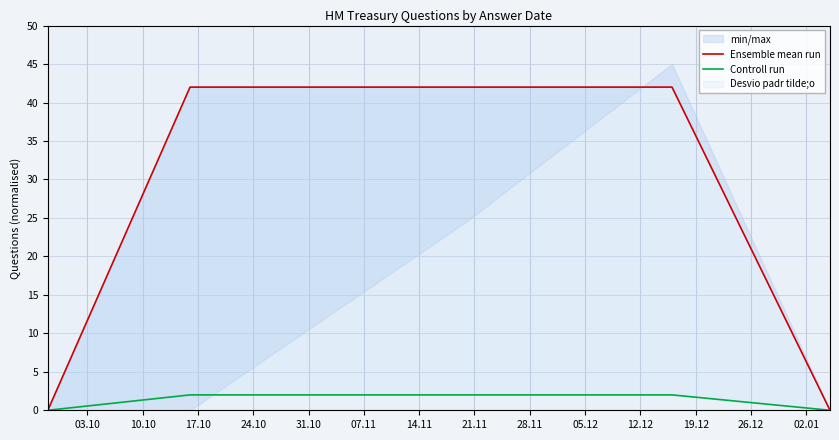

What is the spread (max minus min) of values at 24.10?

40